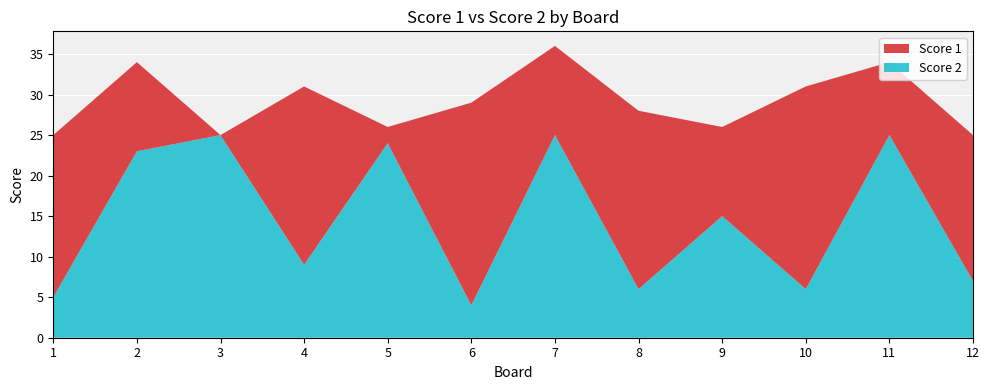

Reading left to right, transcribe all the data shown in this chart.

Score 1: 20	11	0	22	2	25	11	22	11	25	9	18
Score 2: 5	23	25	9	24	4	25	6	15	6	25	7